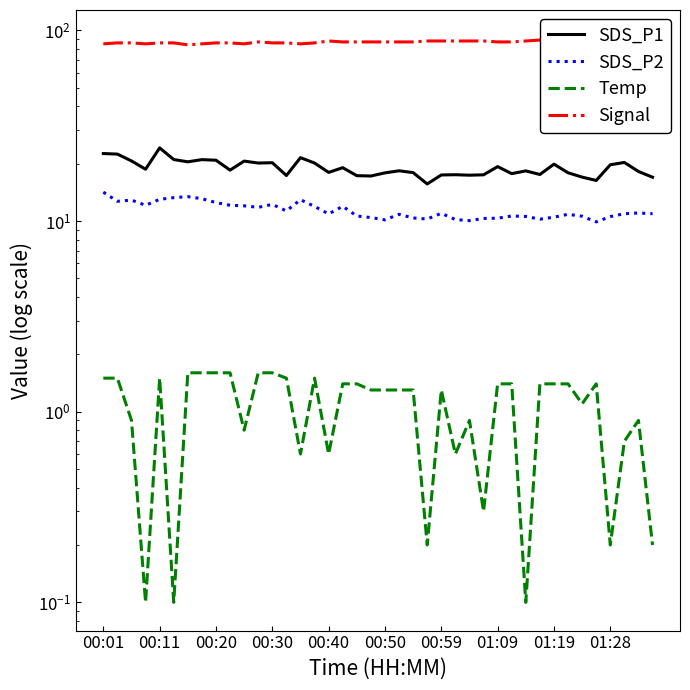

How many values in the Signal series are below 87?

16